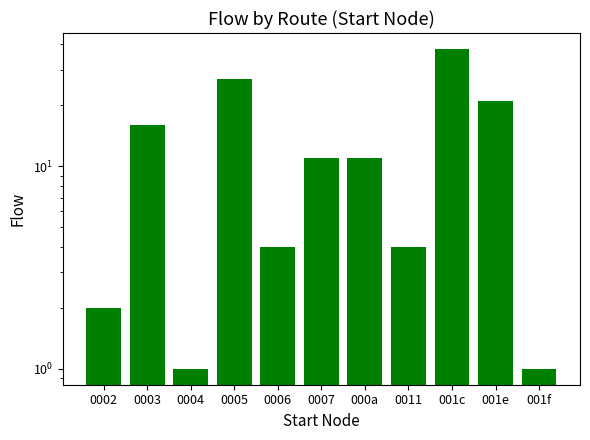

Rank the categories by value from highest to lowest.

001c, 0005, 001e, 0003, 0007, 000a, 0006, 0011, 0002, 0004, 001f